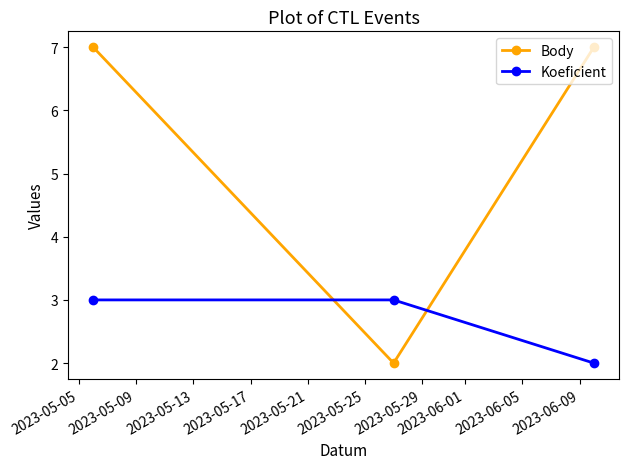

List the series in order of their peak value, lowest first.

Koeficient, Body